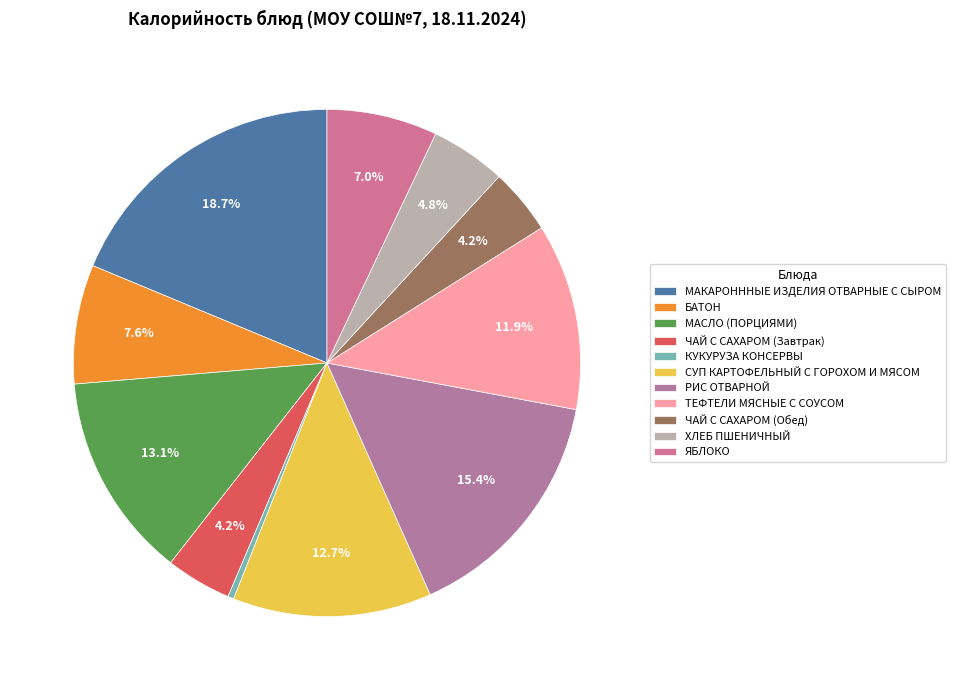

Does any single category account for the majority?

No